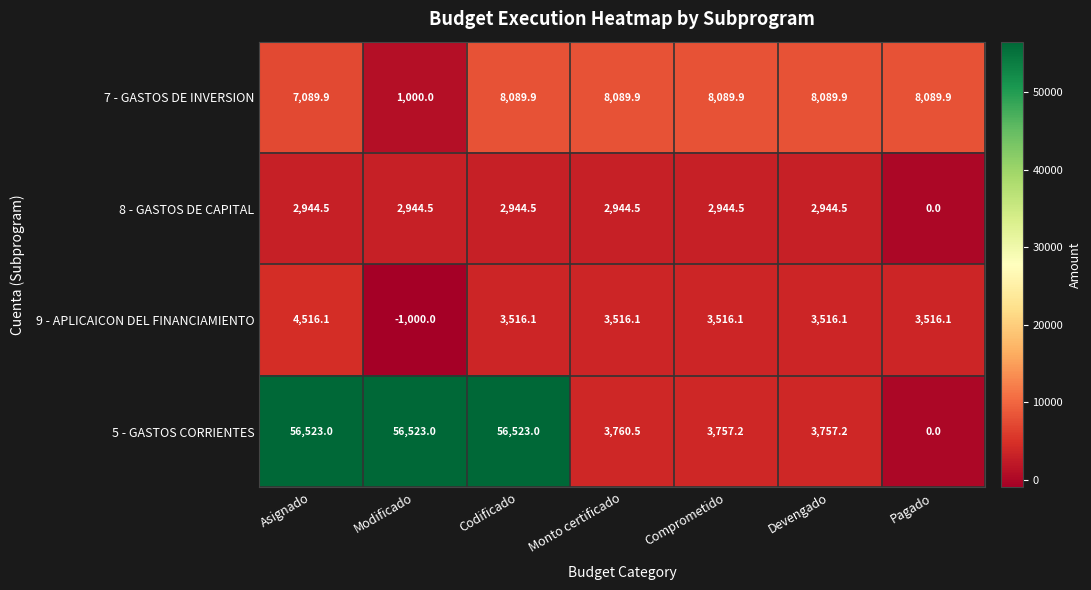

At which label does 5 - GASTOS CORRIENTES first exceed 3760?

Asignado